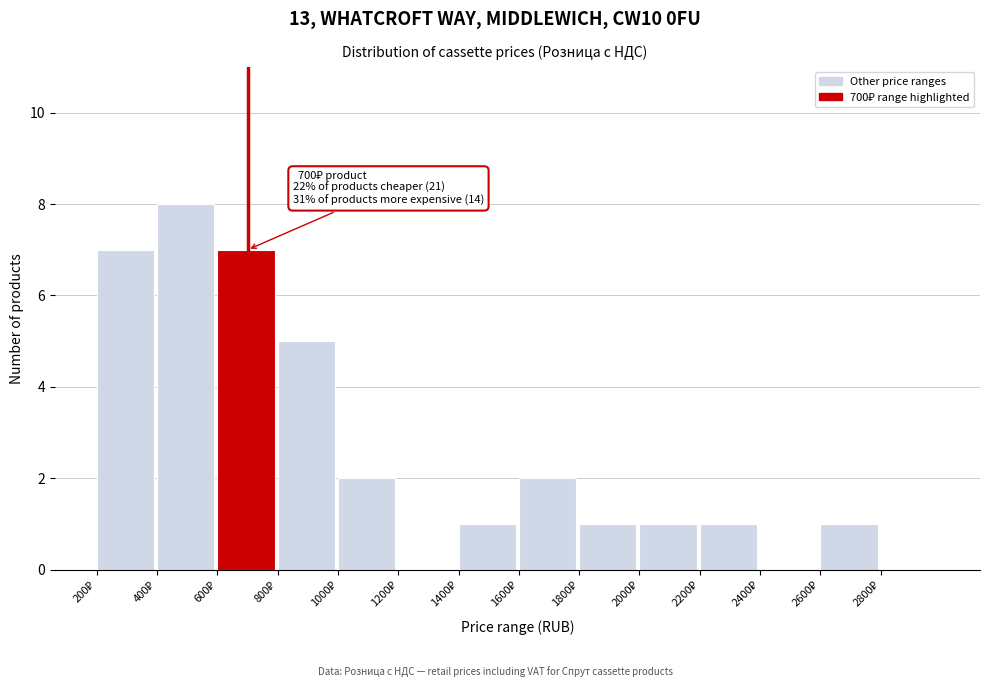

Over which range of the x-axis is the bar tallest?

400 to 600